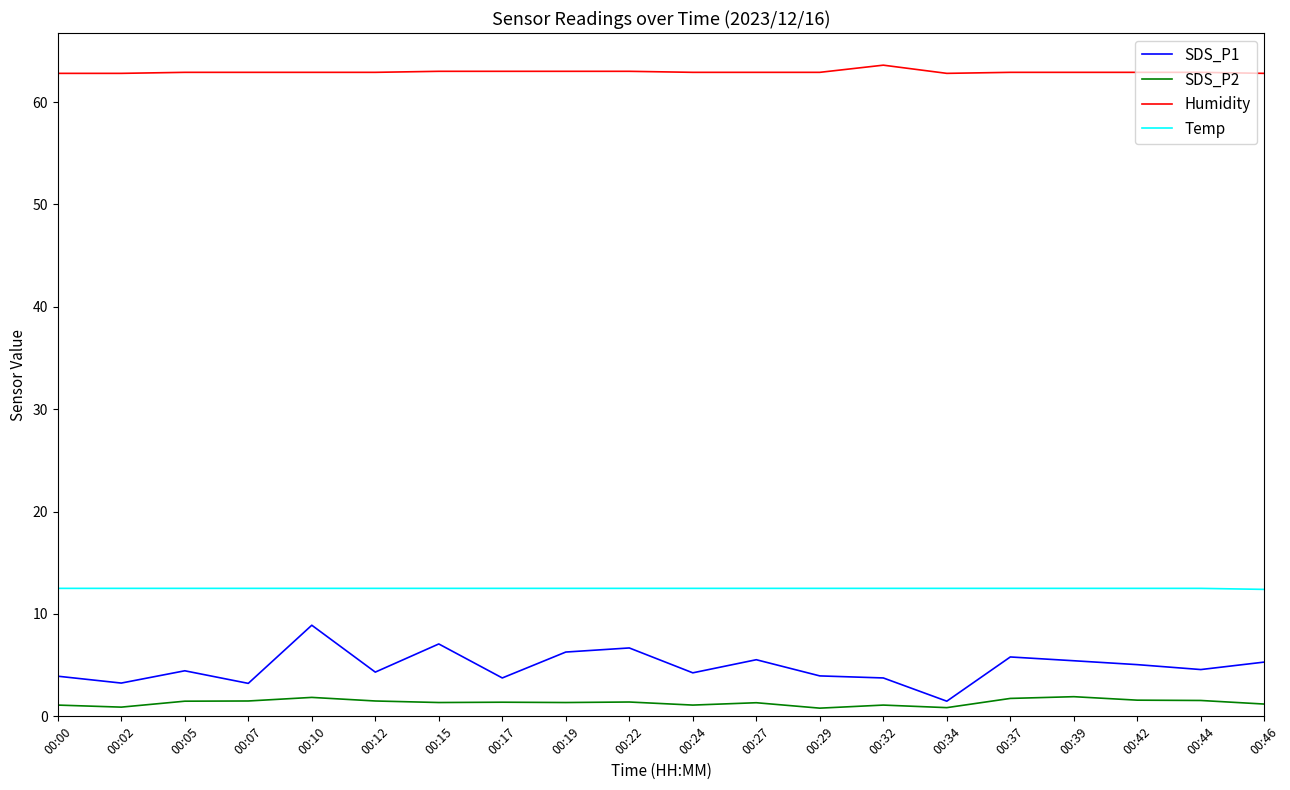

What is the lowest value of the Humidity series?

62.8